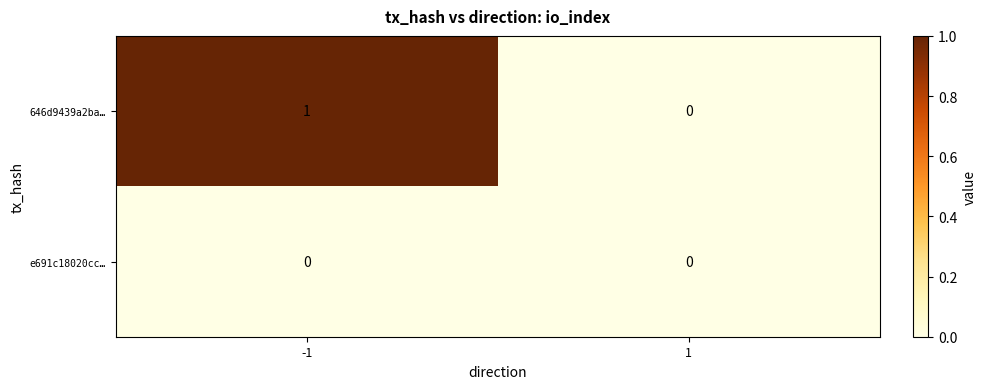

True or false: e691c18020cc… has a value of 0 at -1.

True